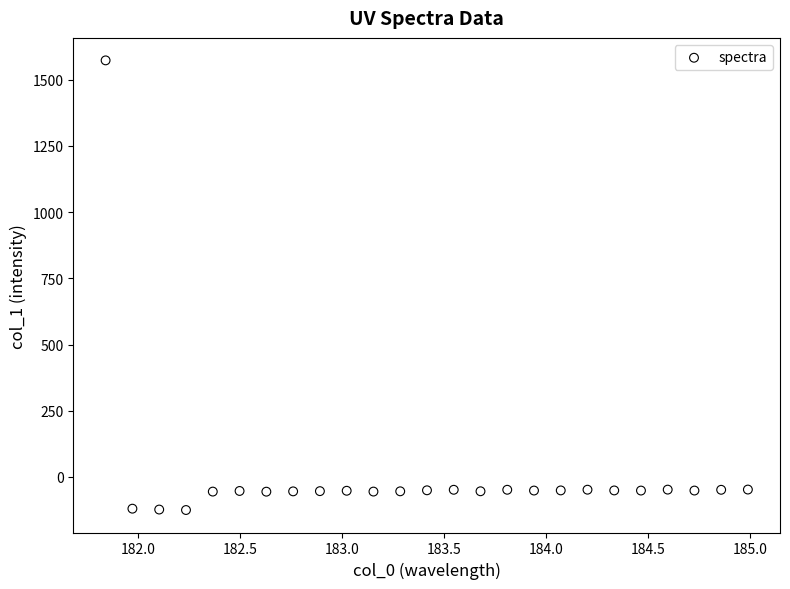

What is the range of Y values (max minus min)?

1698.1